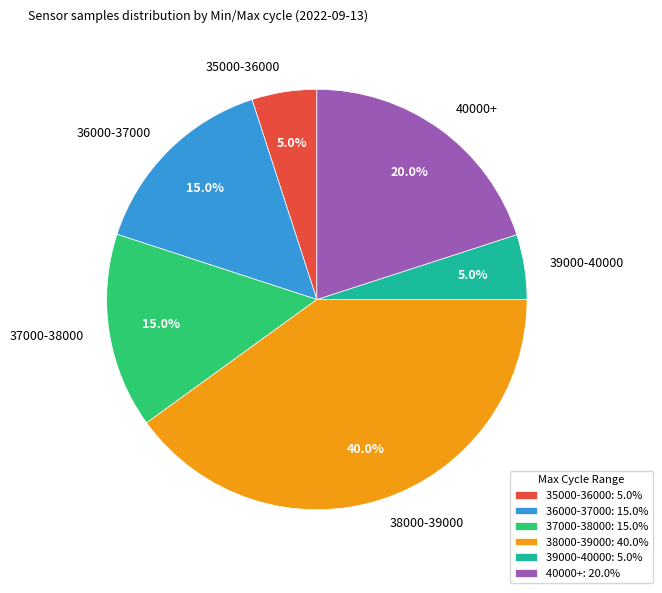

What percentage do 38000-39000 and 39000-40000 together represent?

45.0%